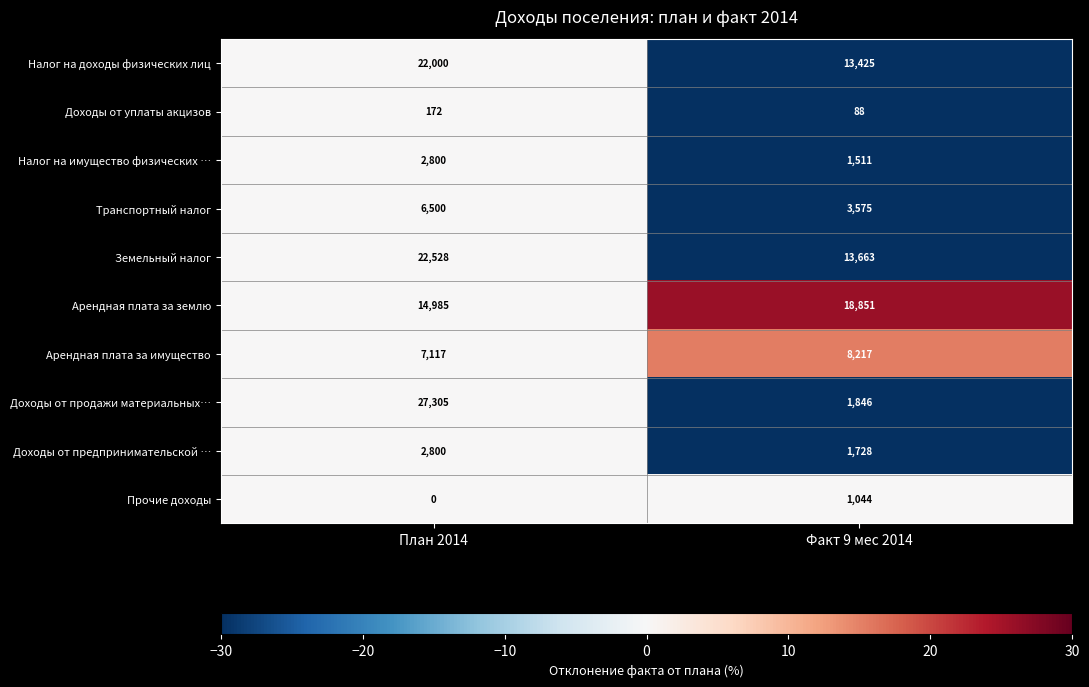

Which series has the largest total across all categories?

Земельный налог